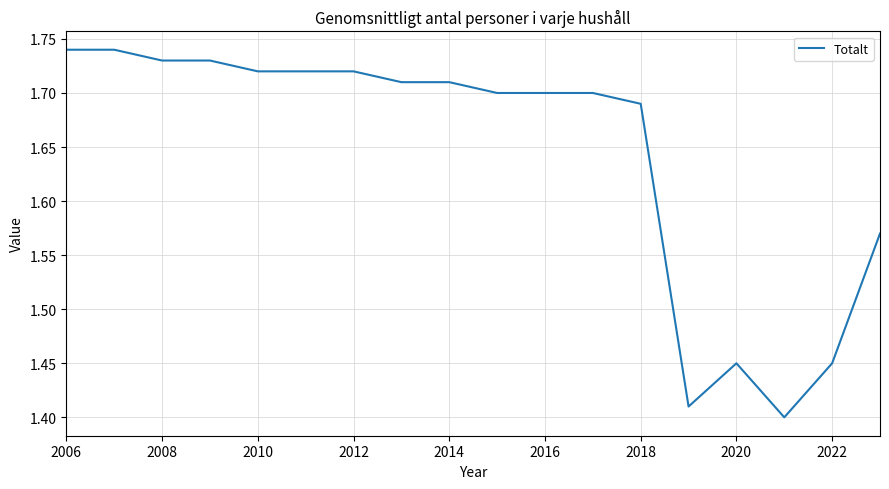

What is the difference between the maximum and minimum values?

0.3